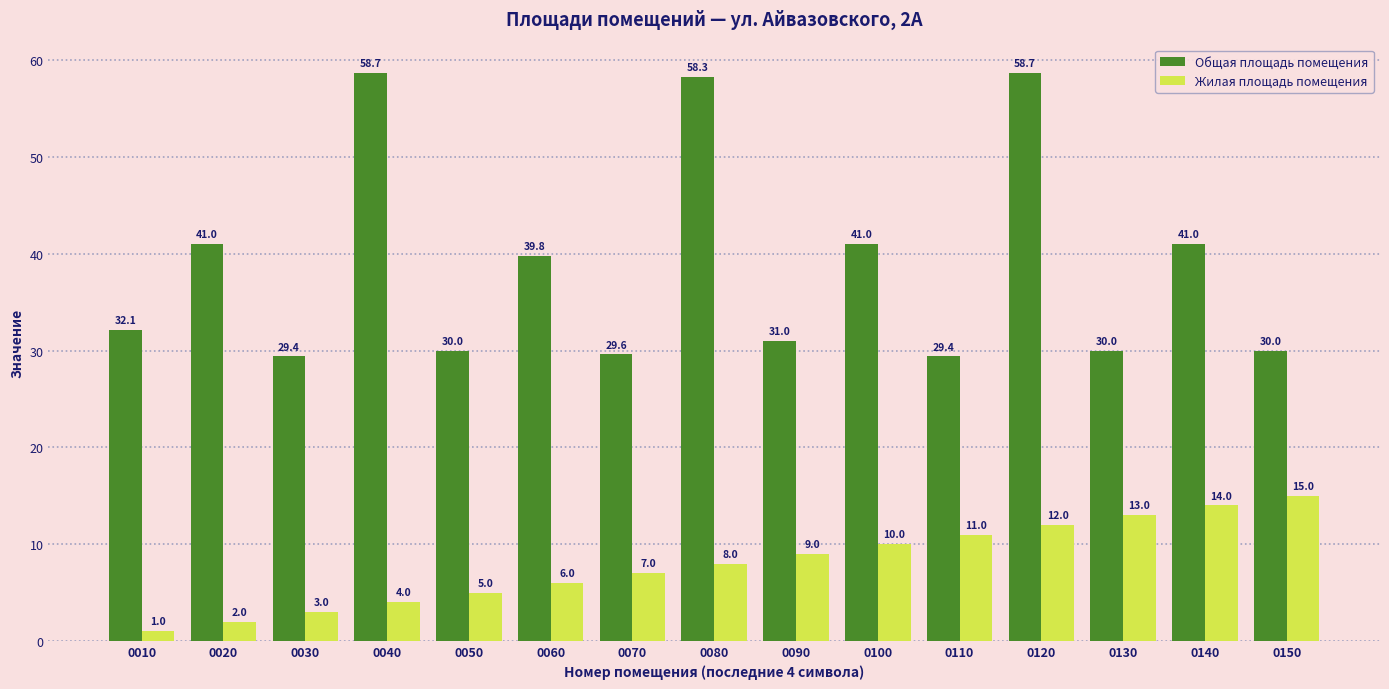

What is the minimum value shown in the chart?

1.0